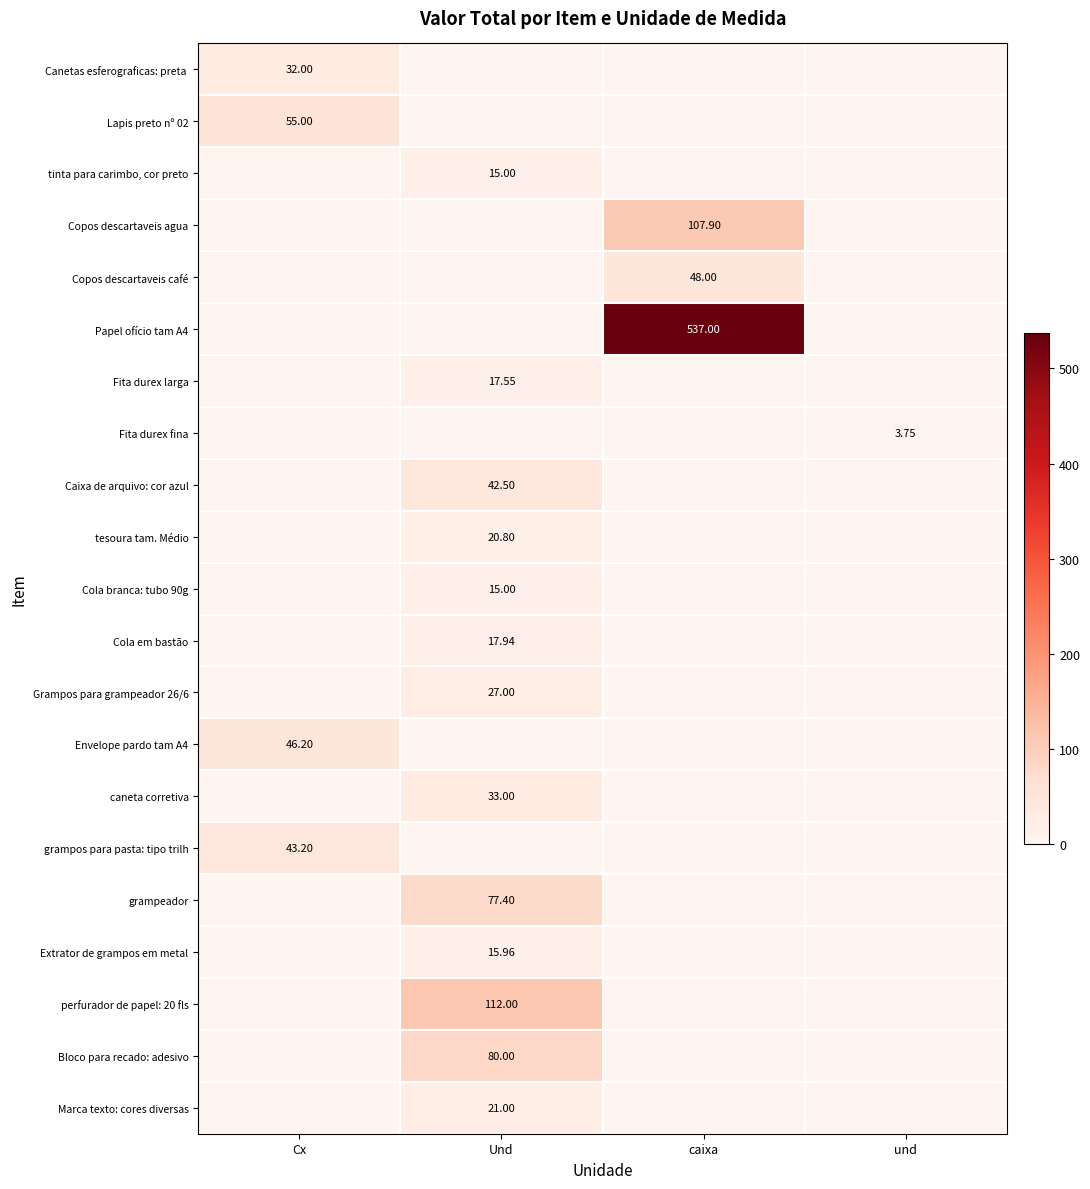

At how many categories does at least one series exceed 103?

2